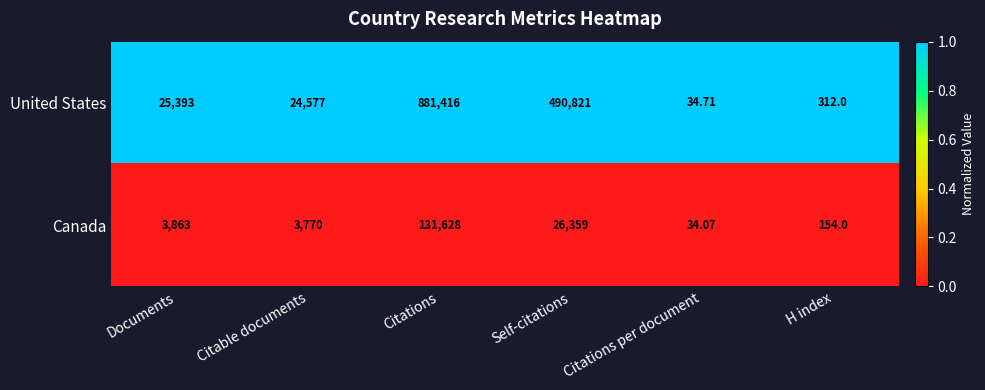

Which label corresponds to the largest value in the chart?

Citations